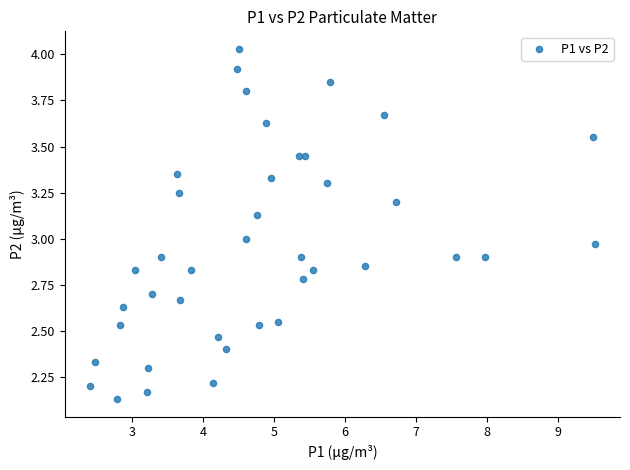

What is the range of X values (max minus min)?

7.1